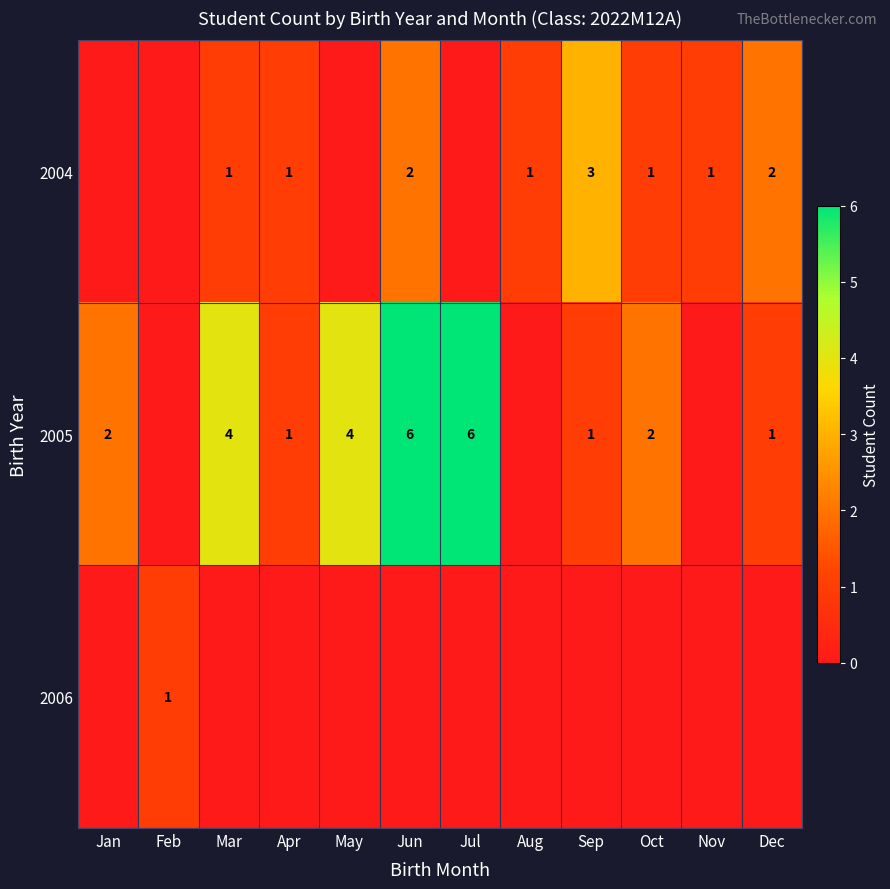

Which label corresponds to the largest value in the chart?

Jun